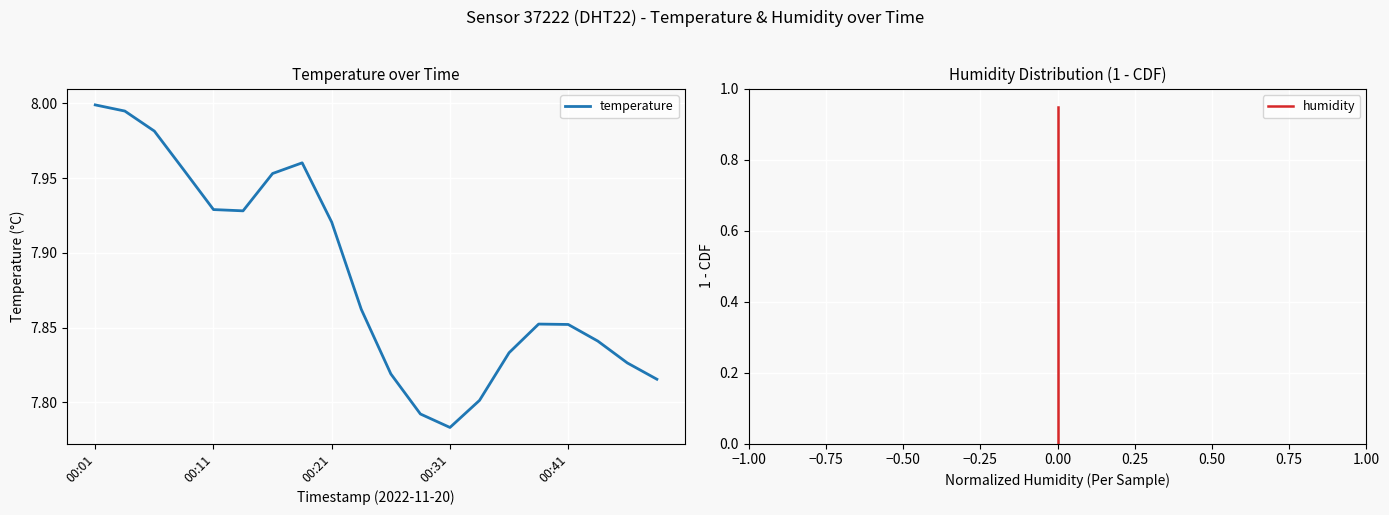

Which series has the largest range (max minus min)?

humidity